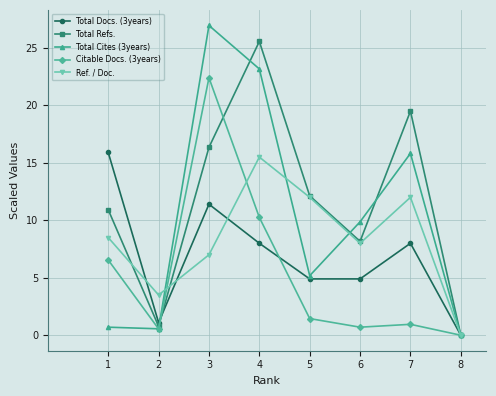

Where do Ref. / Doc. and Total Cites (3years) first cross each other?

2 and 3